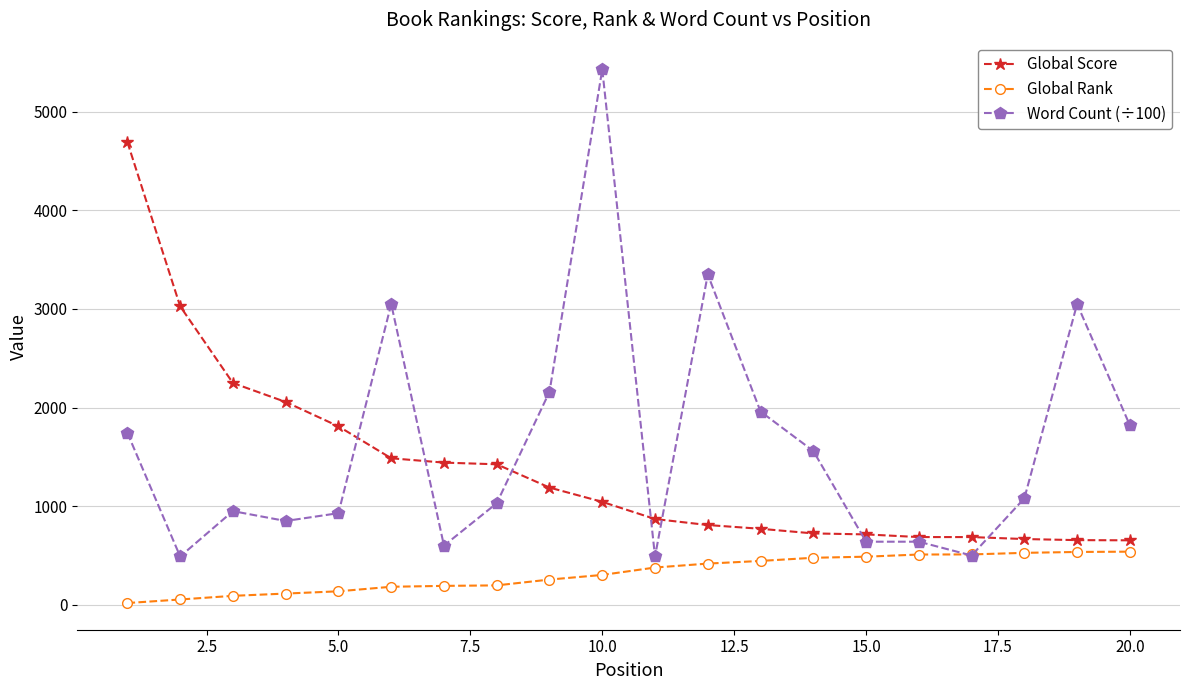

What is the lowest value of the Word Count (÷100) series?

490.0